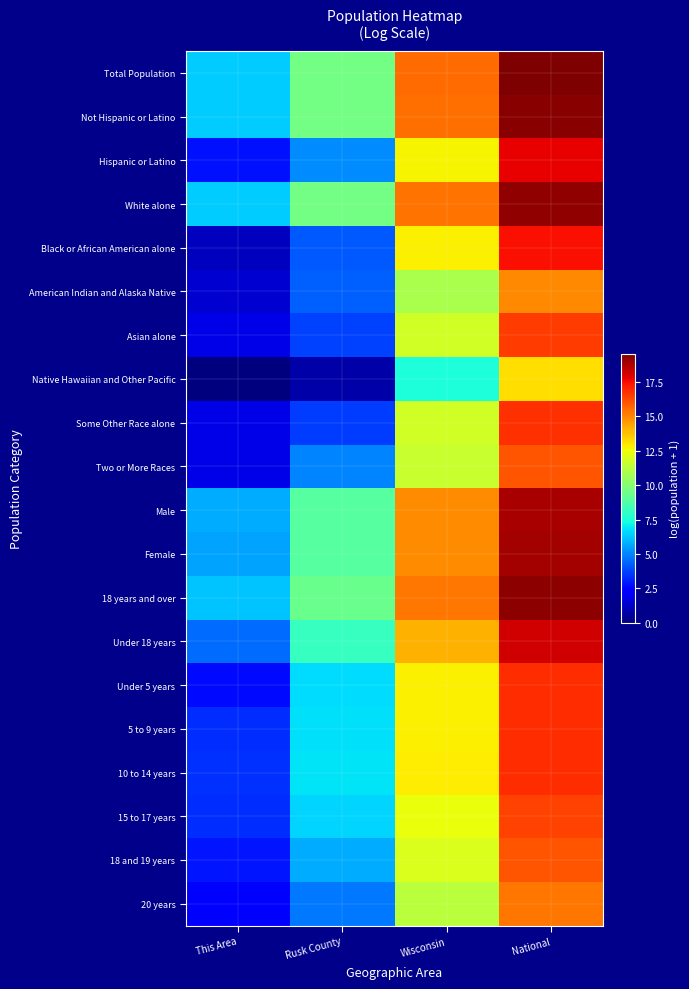

At Rusk County, list the series in order from smallest to largest.

Native Hawaiian and Other Pacific, Some Other Race alone, Asian alone, Black or African American alone, American Indian and Alaska Native, 20 years, Two or More Races, Hispanic or Latino, 18 and 19 years, 15 to 17 years, Under 5 years, 5 to 9 years, 10 to 14 years, Under 18 years, Male, Female, 18 years and over, White alone, Not Hispanic or Latino, Total Population